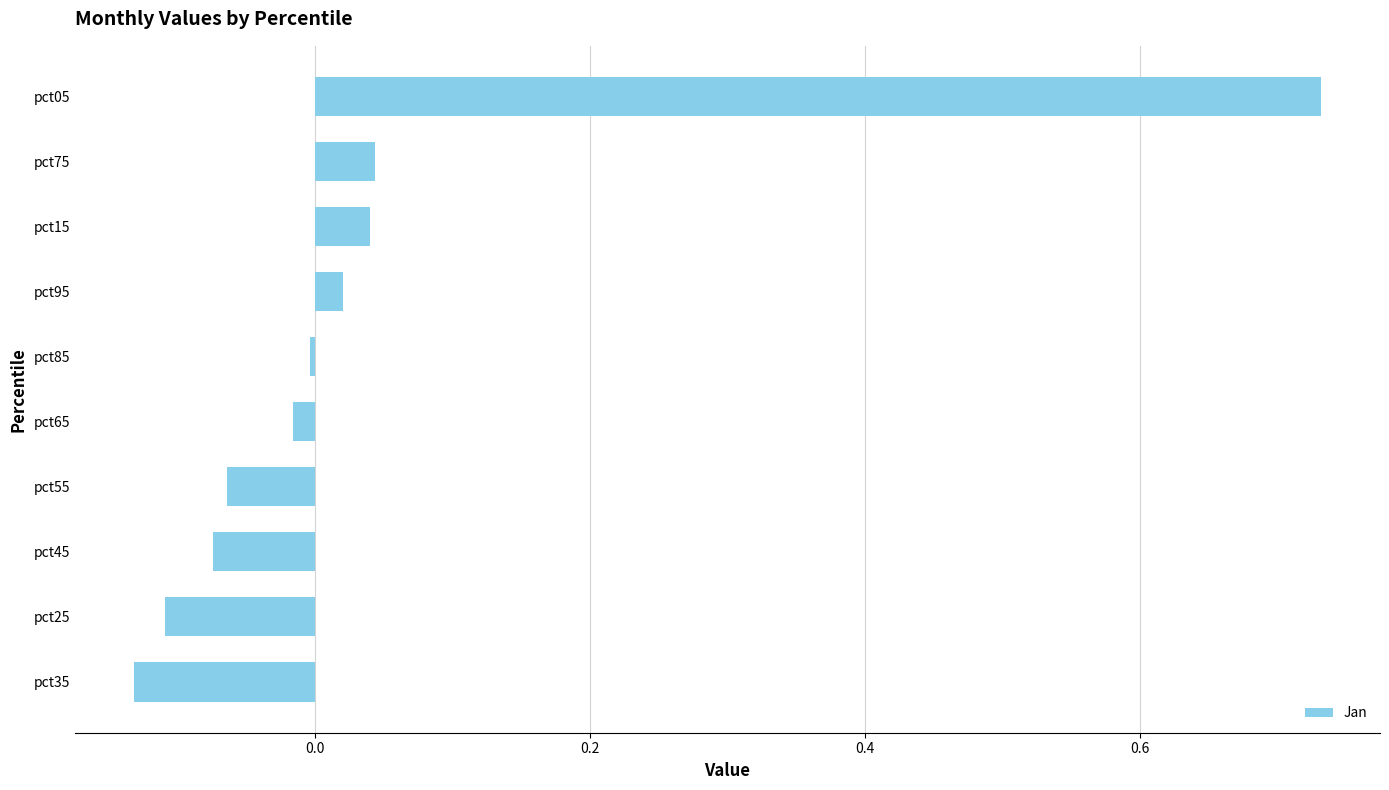

How many data points does each series have?

10